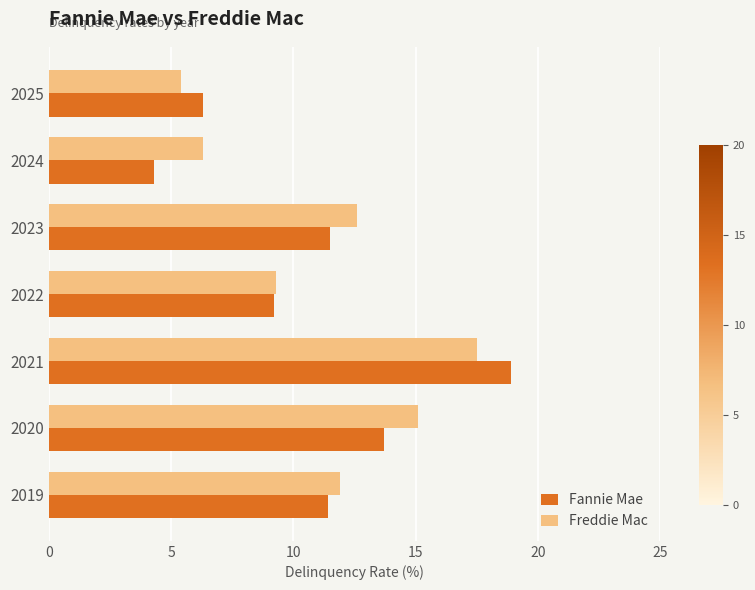

What is the spread (max minus min) of values at 2023?

1.1